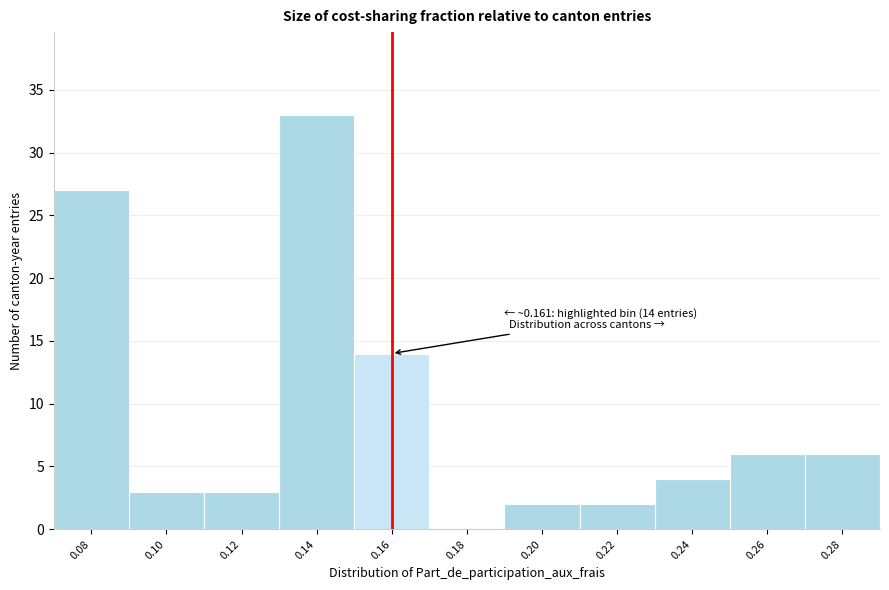

Reading left to right, what are all the values shown in this chart?

0.08=27	0.10=3	0.12=3	0.14=33	0.16=14	0.18=0	0.20=2	0.22=2	0.24=4	0.26=6	0.28=6